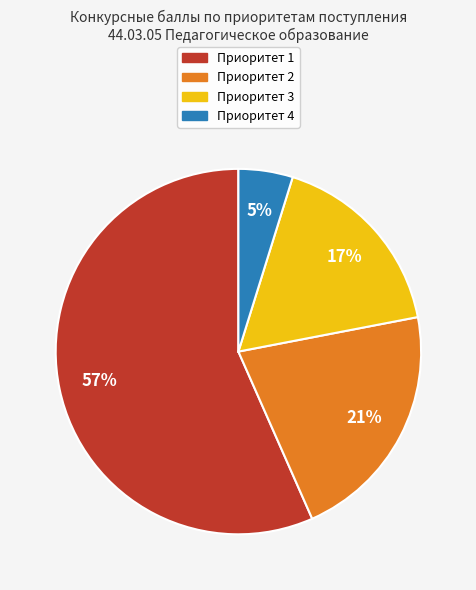

To the nearest percent, what is the difference between the largest and smallest slice percentages?

52%